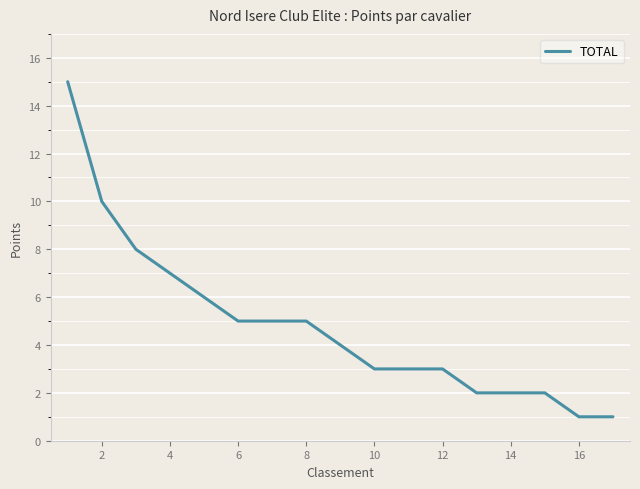

What is the difference between the maximum and minimum values?

14